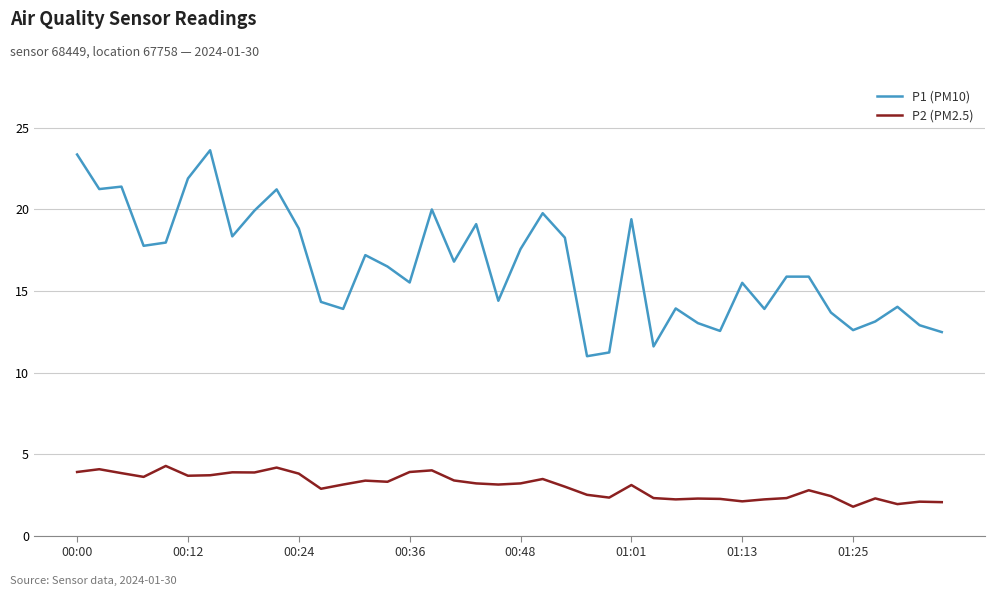

What is the highest value of the P1 (PM10) series?

23.6